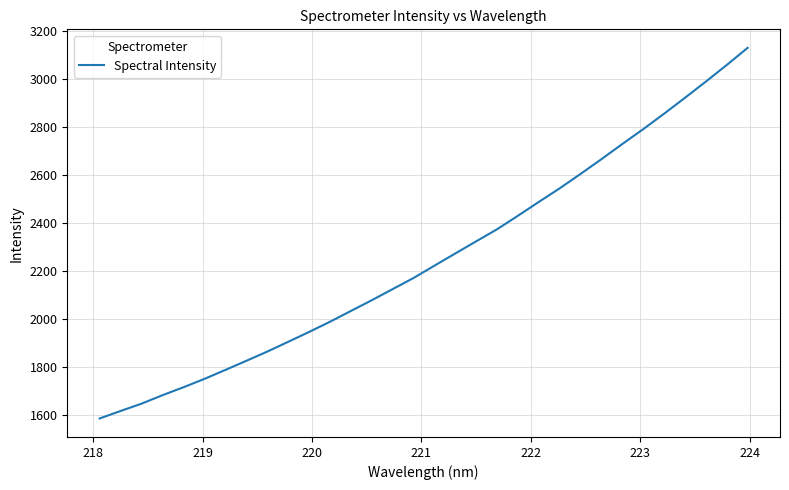

What is the greatest value displayed?

3129.8